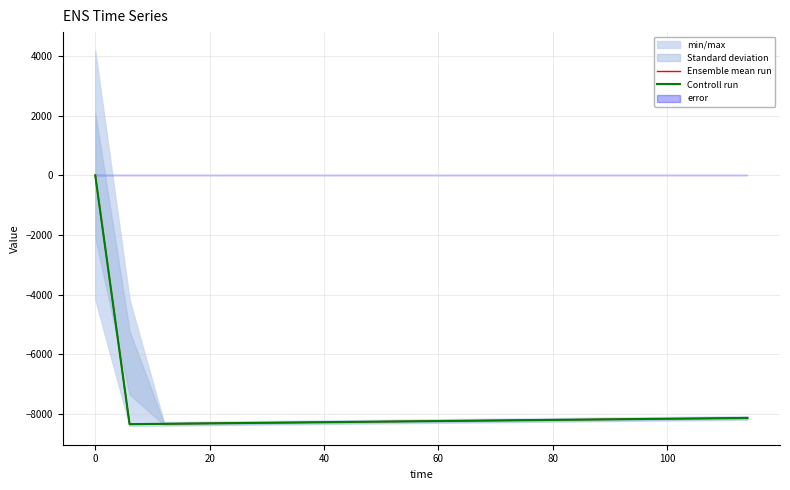

What is the minimum value for Ensemble mean run?

-8340.5